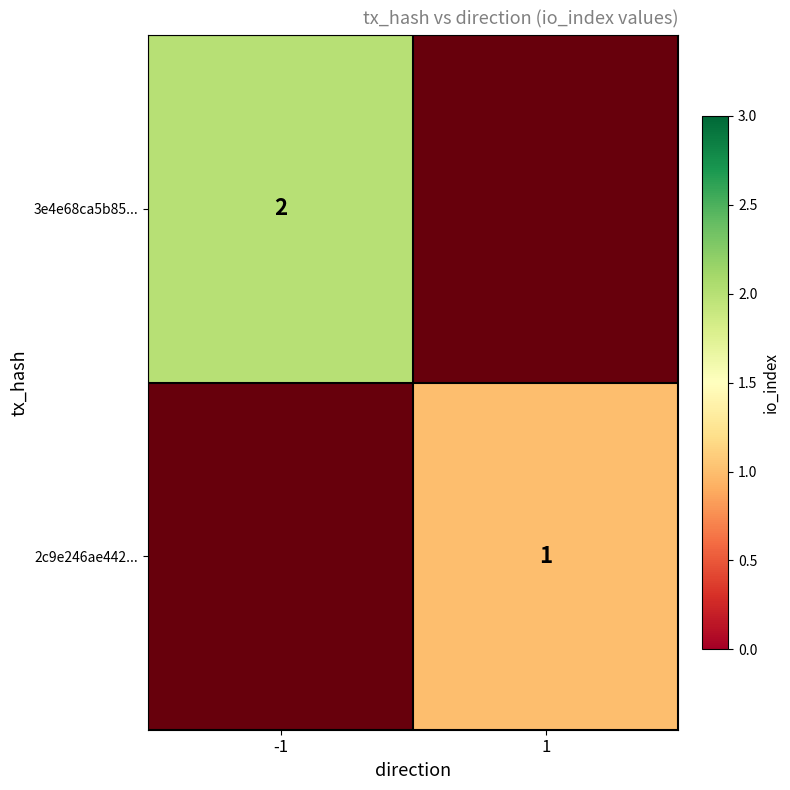

Which series has the largest total across all categories?

3e4e68ca5b85...